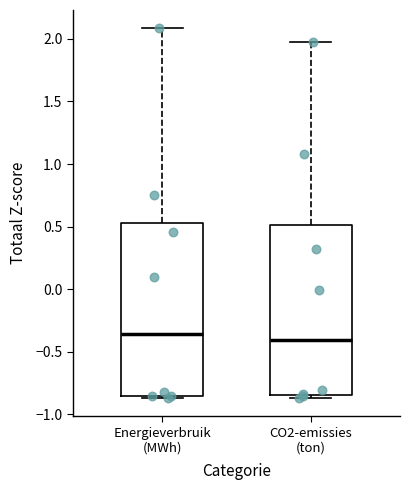

Reading left to right, transcribe this box plot: for each box, give where its median line is, the range the box spans, and where its two whiskers end, as read against the y-axis. The values are not printed on the chart, so give them approximately, as read against the axis.

Energieverbruik (MWh): median -0.35, box -0.85 to 0.55, whiskers -0.85 to 2.10
CO2-emissies (ton): median -0.40, box -0.85 to 0.50, whiskers -0.85 (just below the box's lower edge) to 2.00